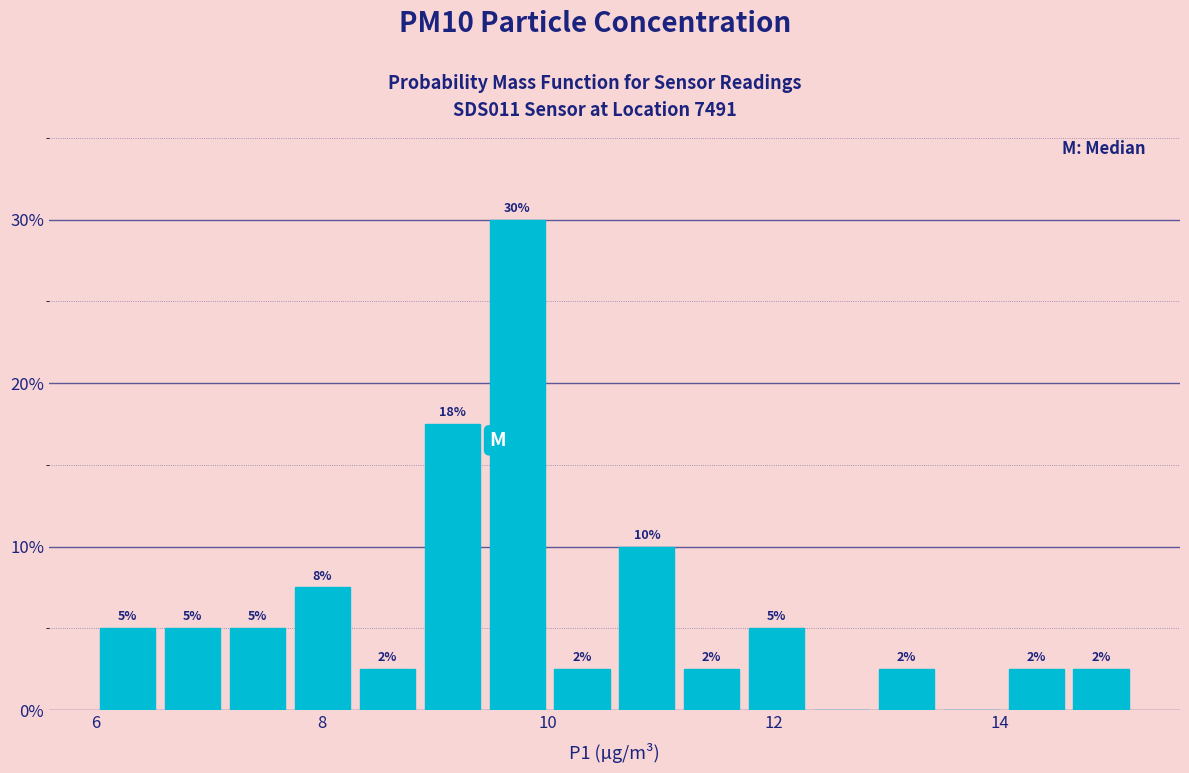

Read against the x-axis, roughly where is the centre of the tallest bar?

9.8